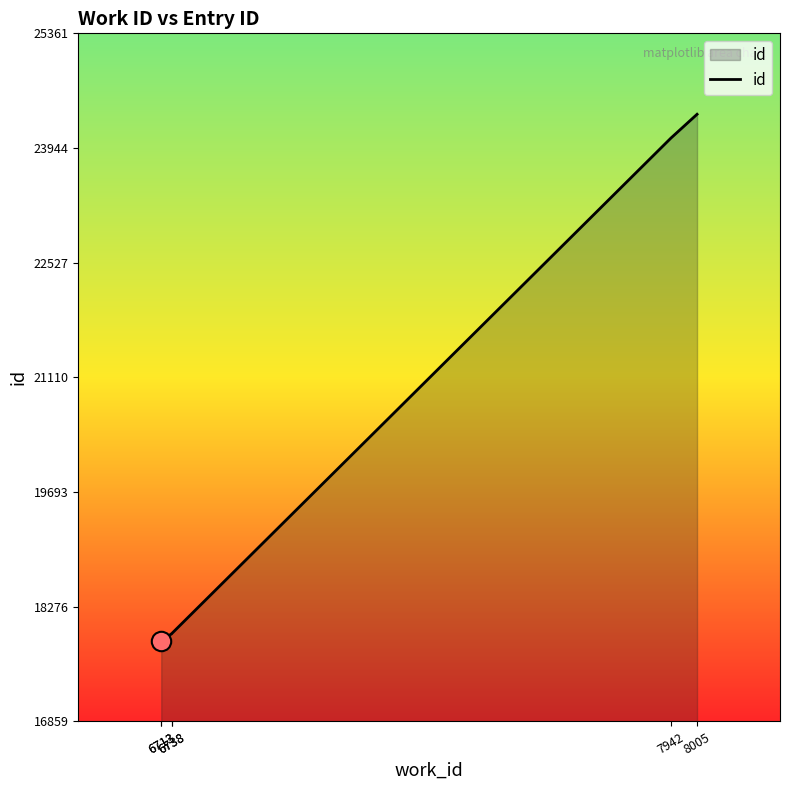

Rank the categories by value from highest to lowest.

8005, 7942, 6738, 6738, 6713, 6713